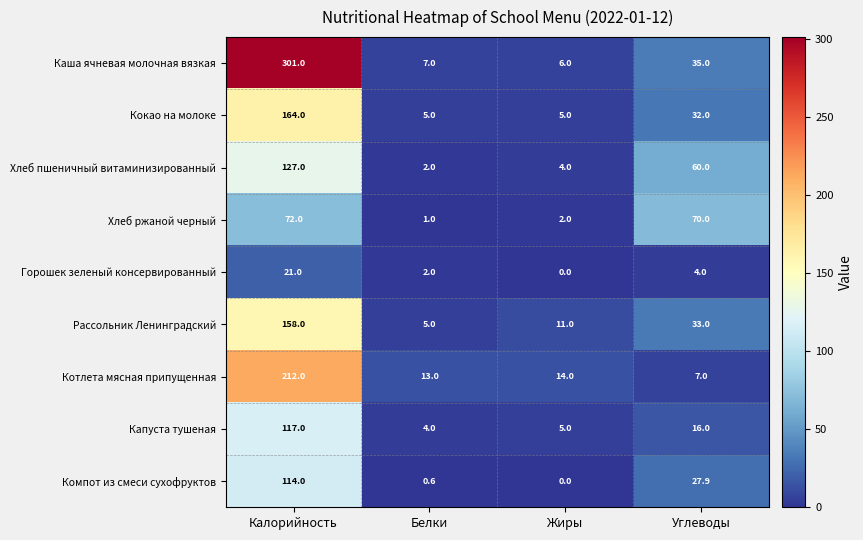

What is the average value of the Рассольник Ленинградский series?

51.8